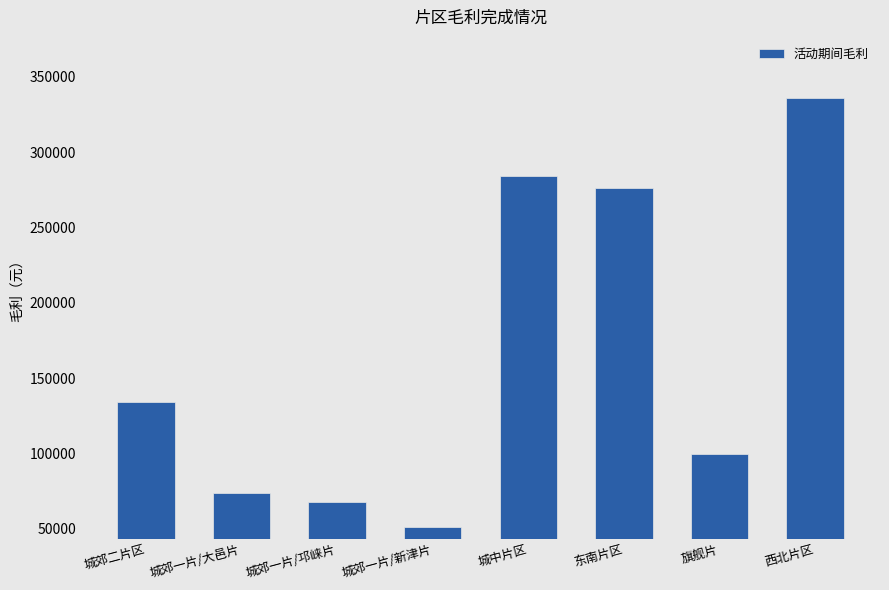

How many distinct data groups are displayed?

1